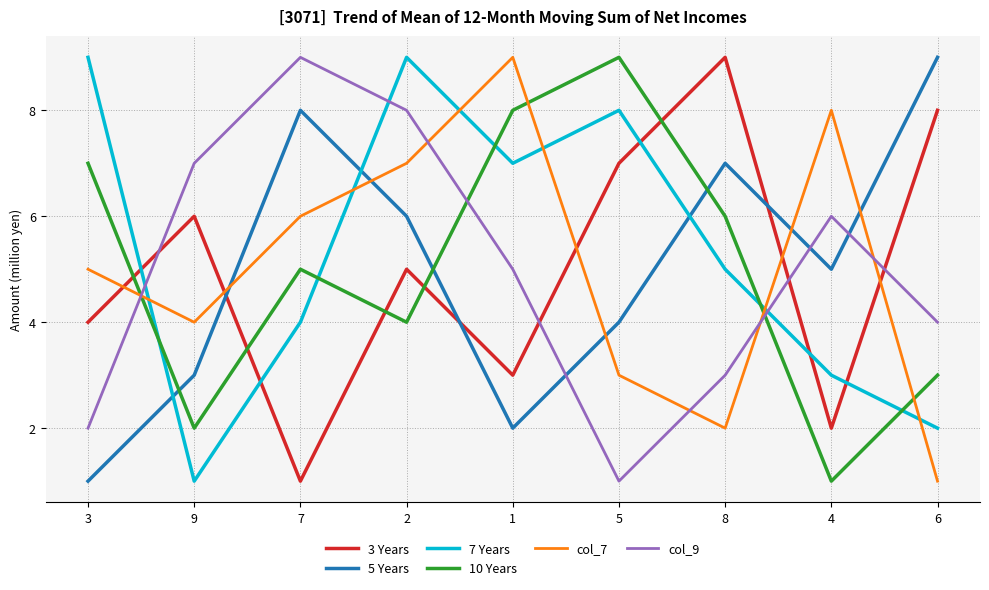

Count the number of data series in this chart.

6